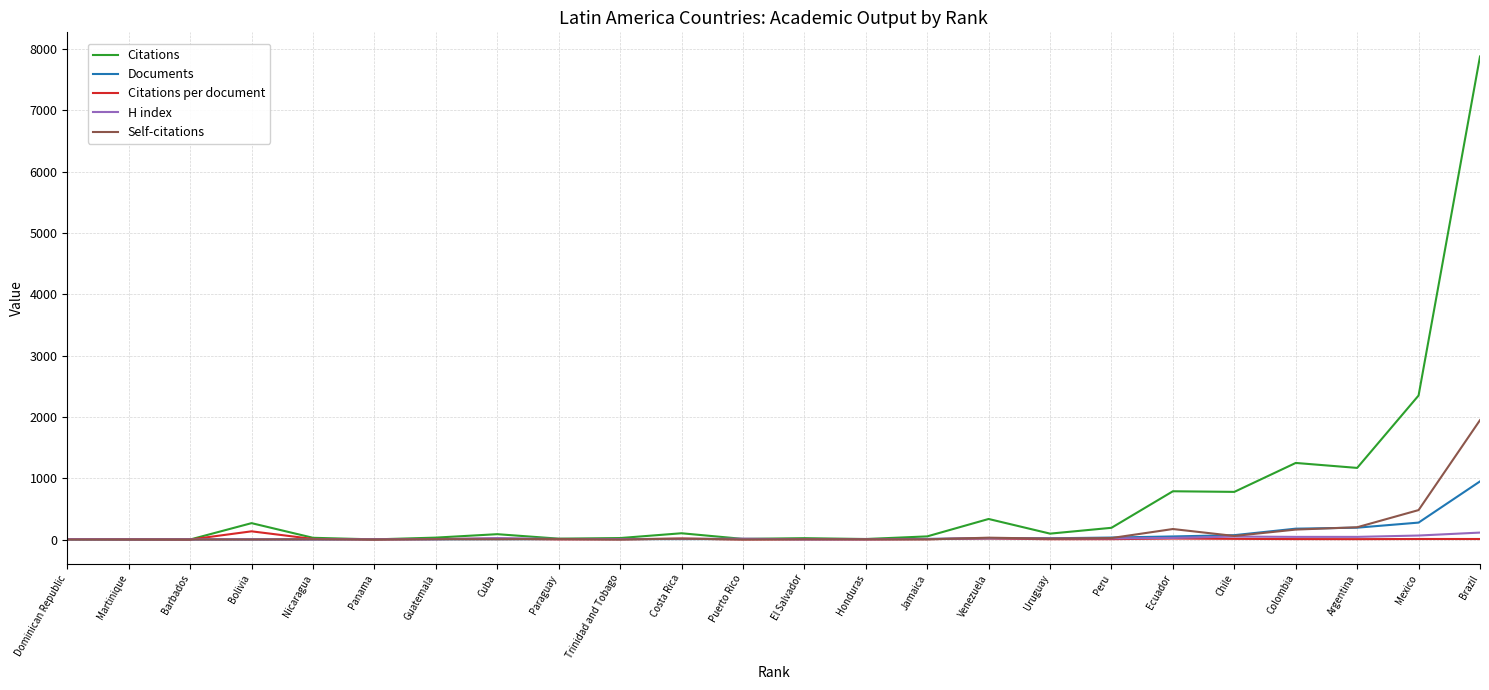

What is the sum of the Citations per document values at Paraguay and Peru?

8.3